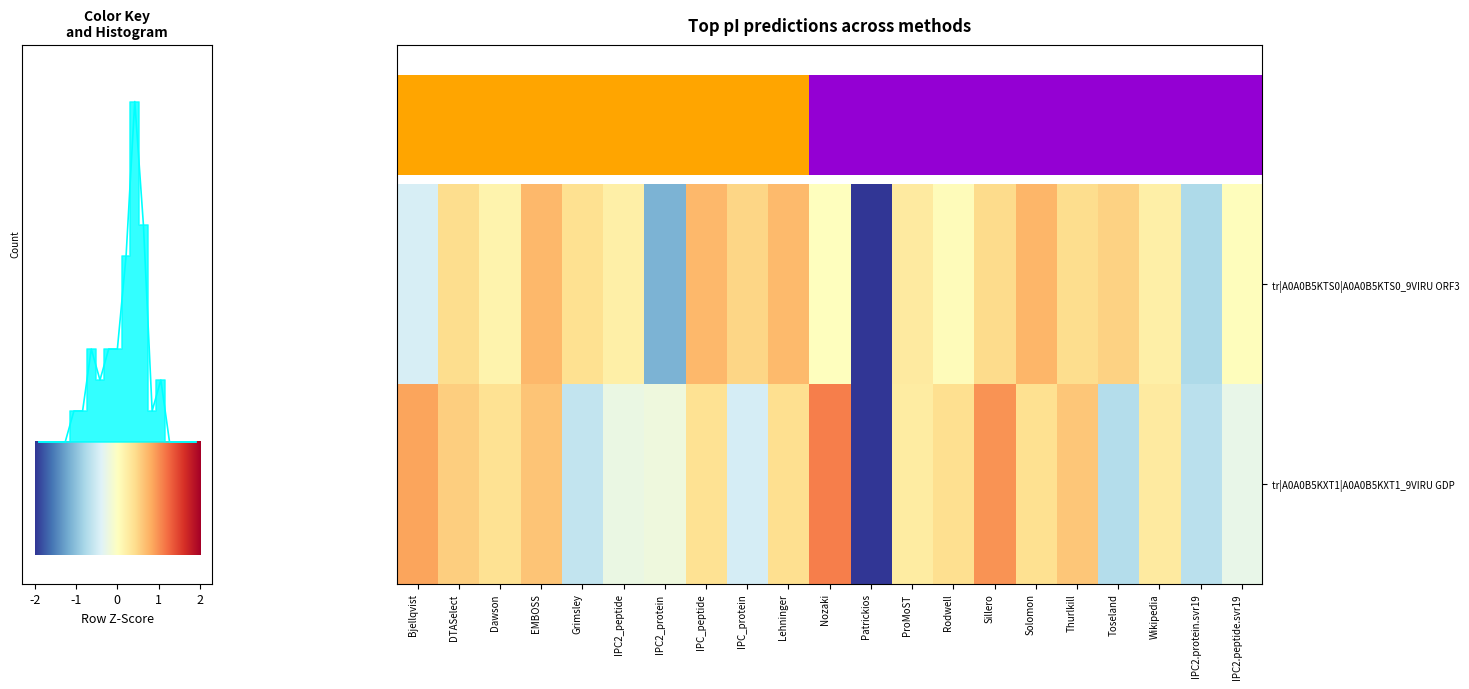

Rank the series by their maximum value, from highest to lowest.

tr|A0A0B5KXT1|A0A0B5KXT1_9VIRU GDP, tr|A0A0B5KTS0|A0A0B5KTS0_9VIRU ORF3